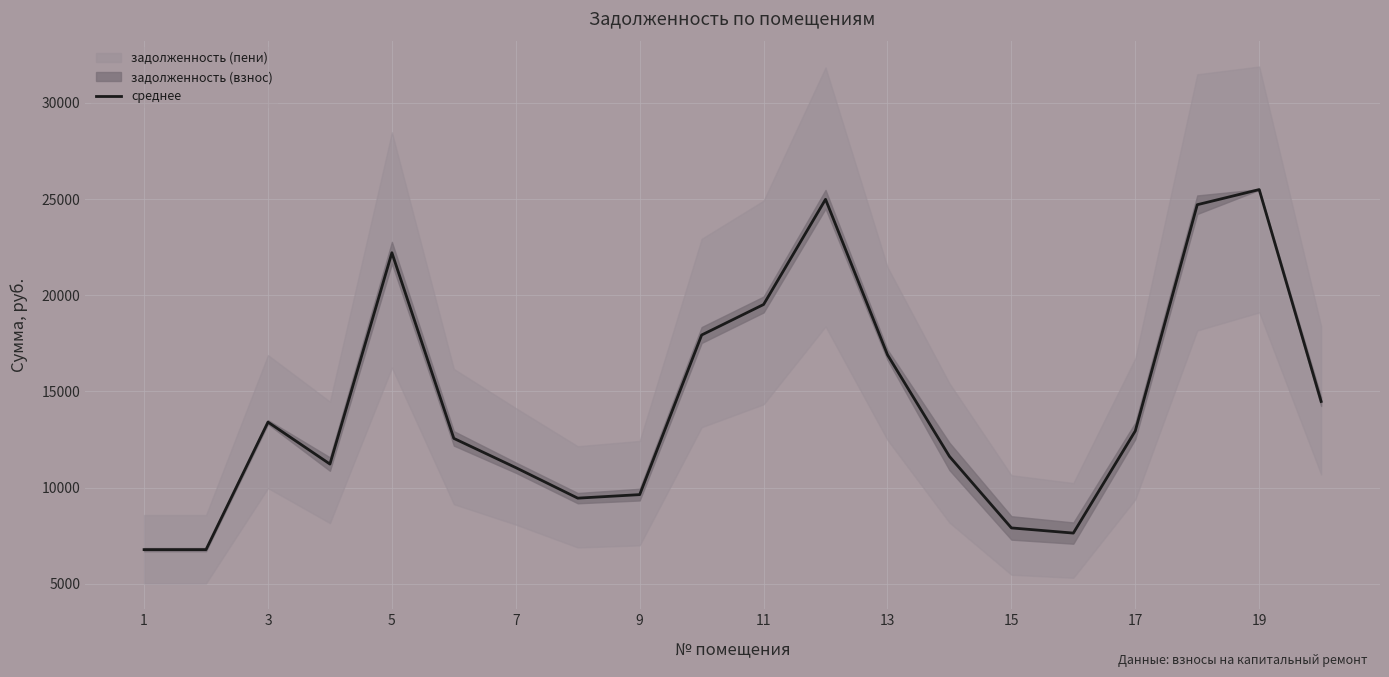

What is the minimum value for среднее?

6778.5